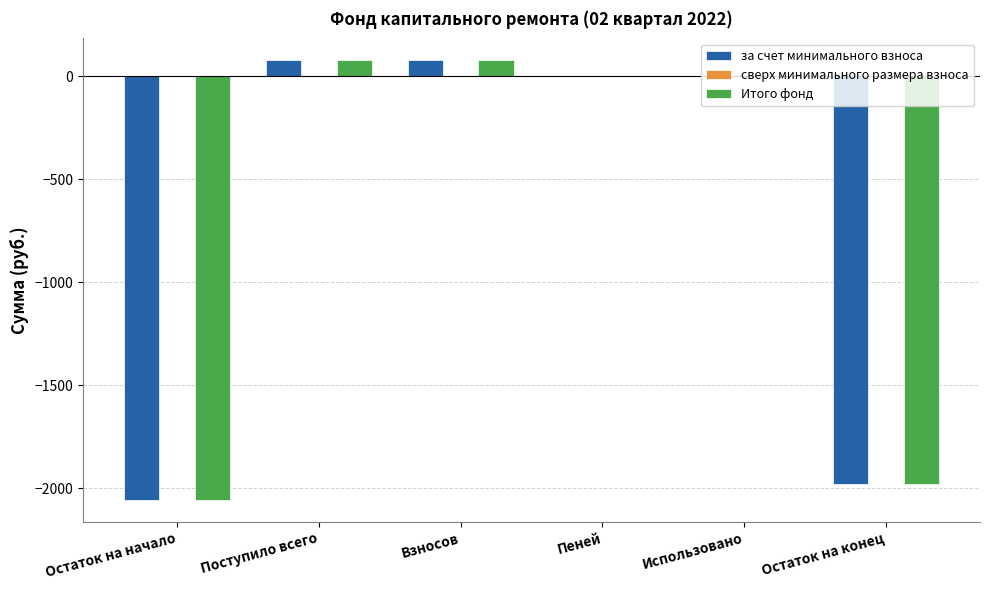

The Итого фонд series shows -2638.7 at Остаток на конец. True or false?

False